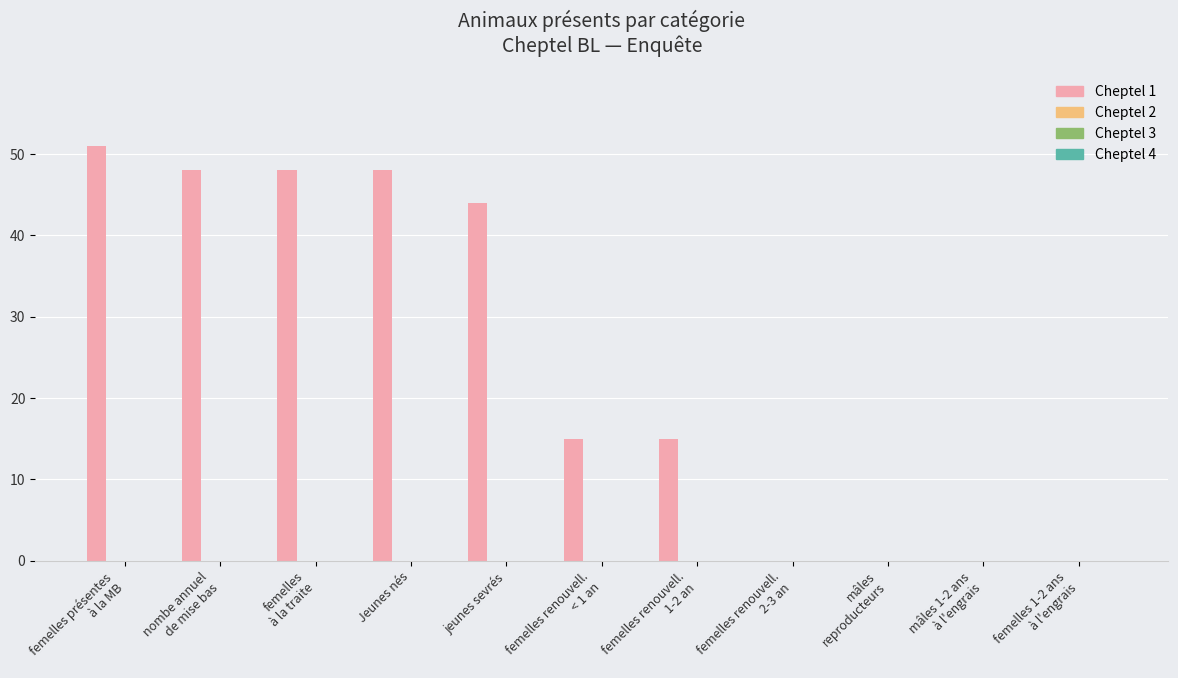

Does the chart contain stacked bars?

No